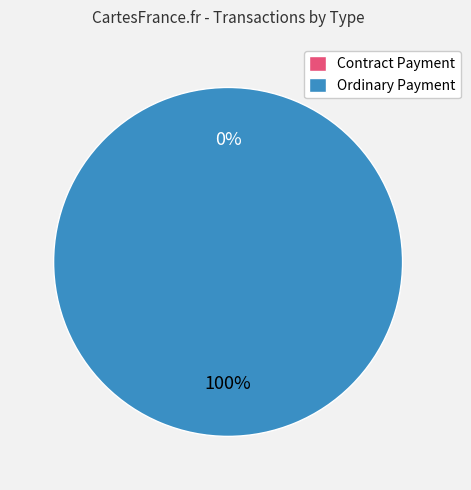

True or false: Ordinary Payment accounts for 100% of the total.

True